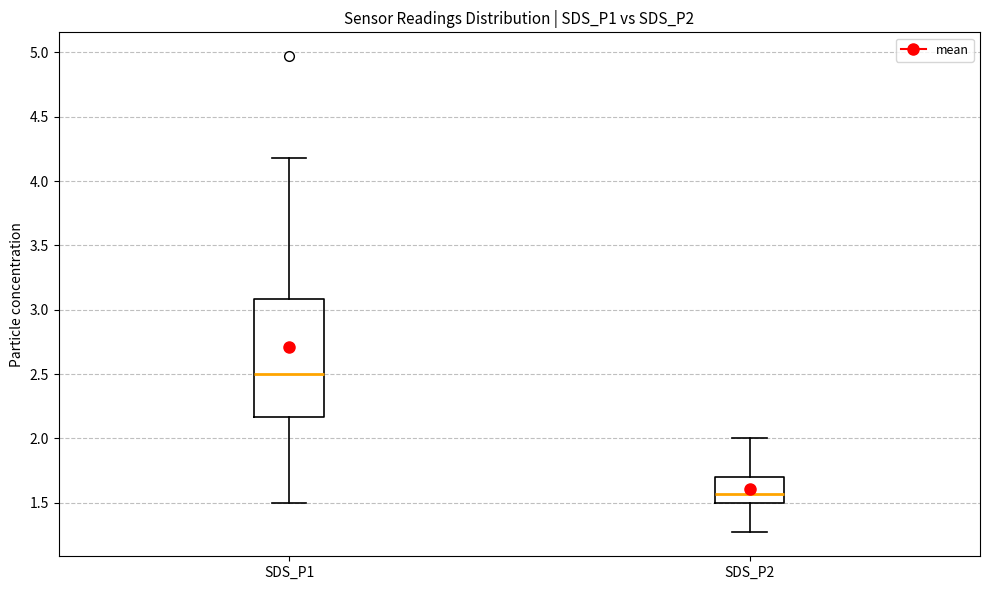

Which box's median line is the lowest?

SDS_P2